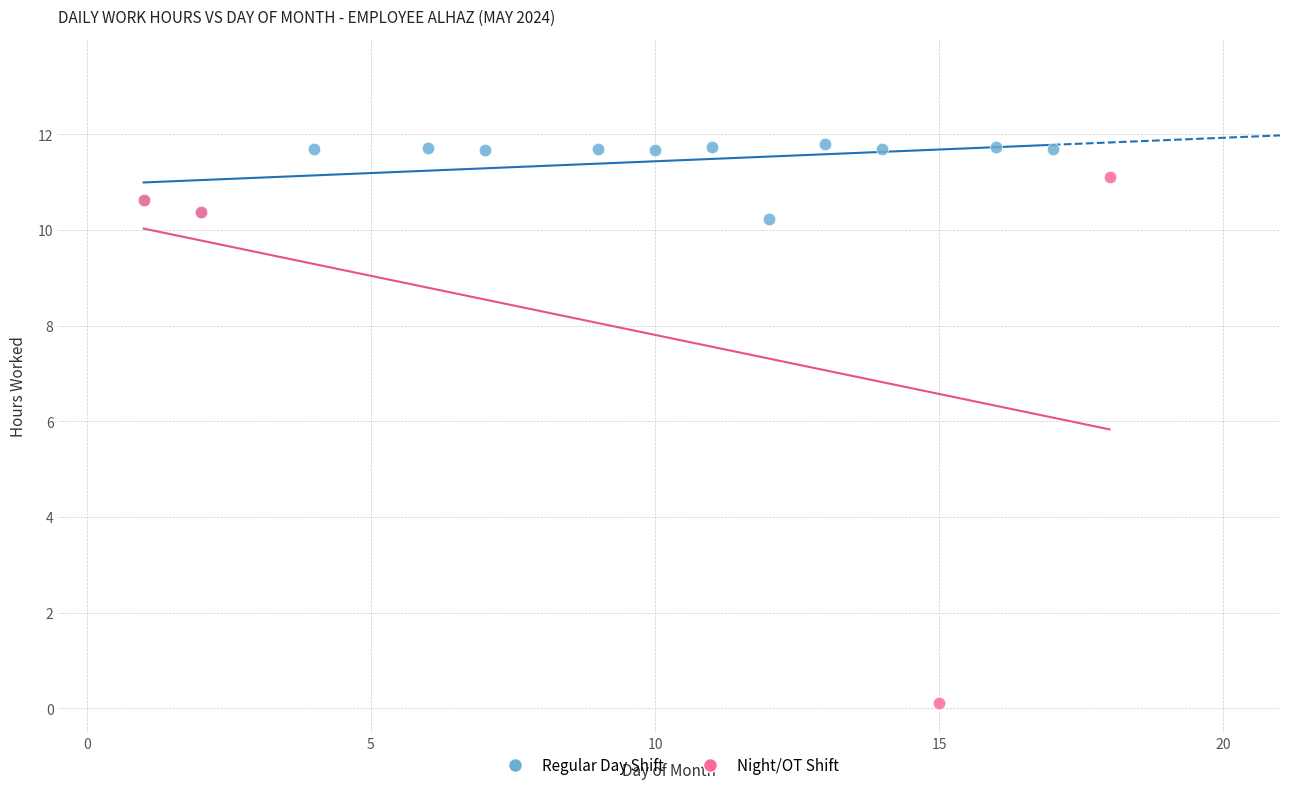

Which series has the widest spread of Y values?

Night/OT Shift